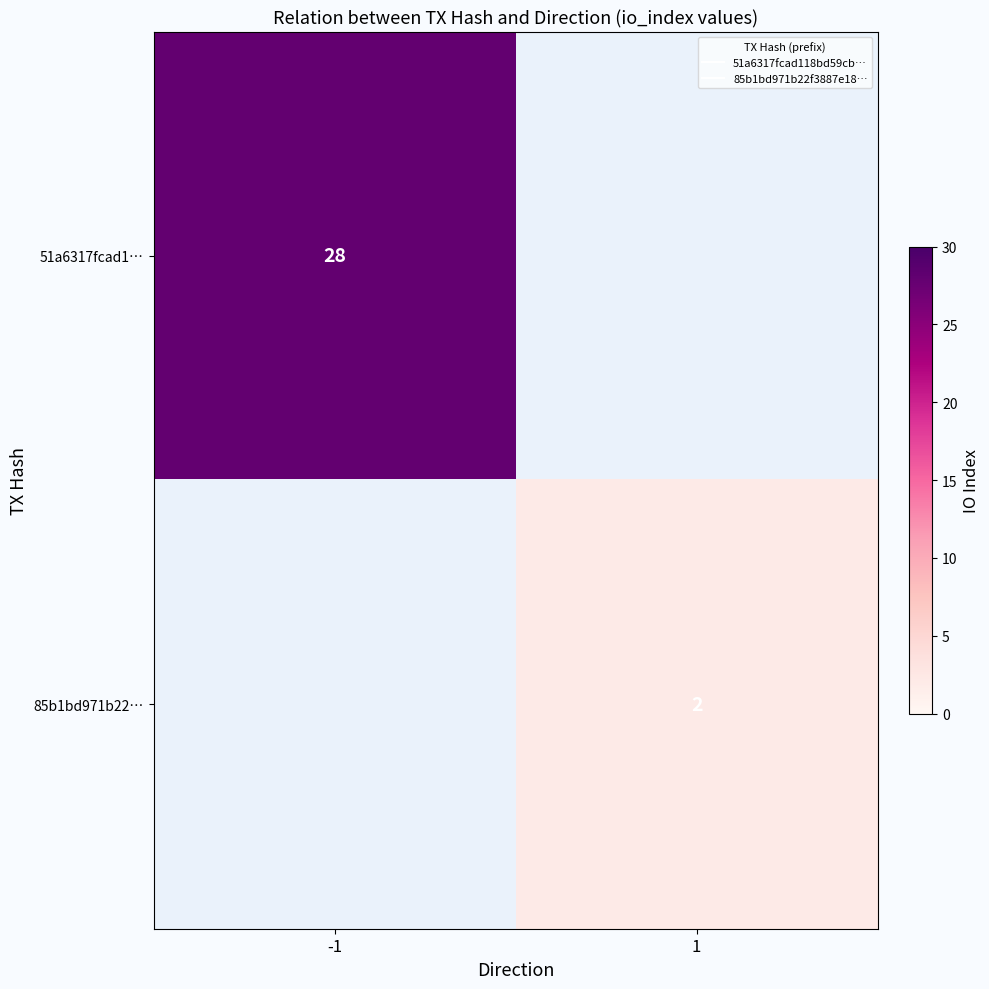

At which label does 85b1bd971b22… reach its peak?

-1